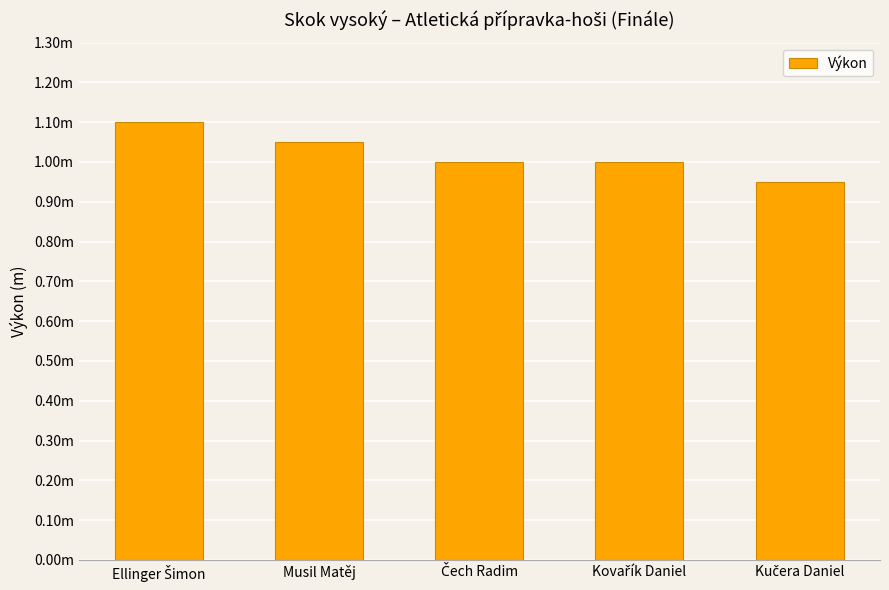

At which label does the data first exceed 1?

Ellinger Šimon